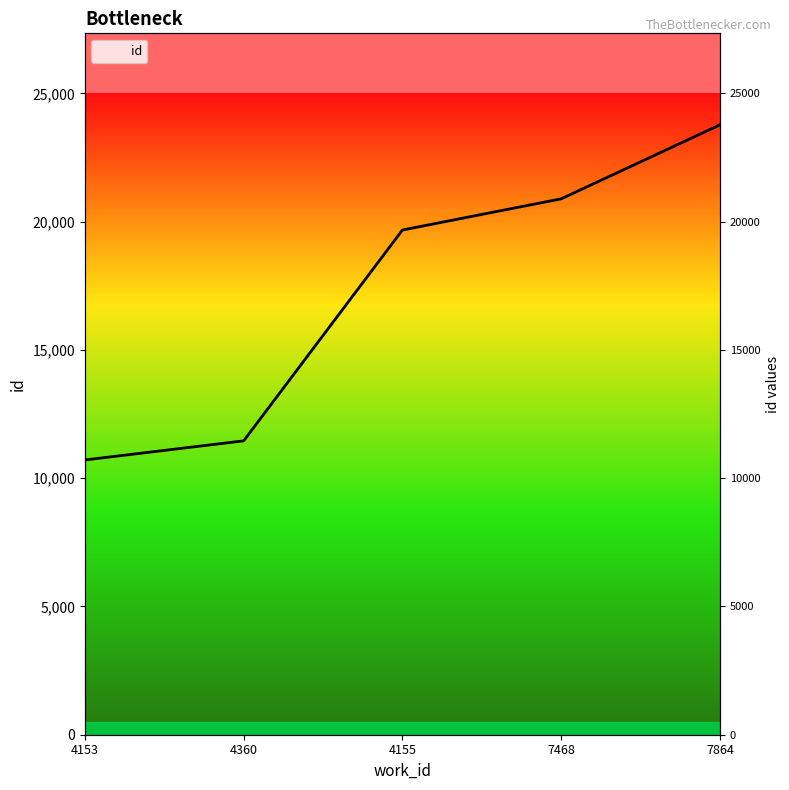

What is the label of the 4th point from the right?

4360